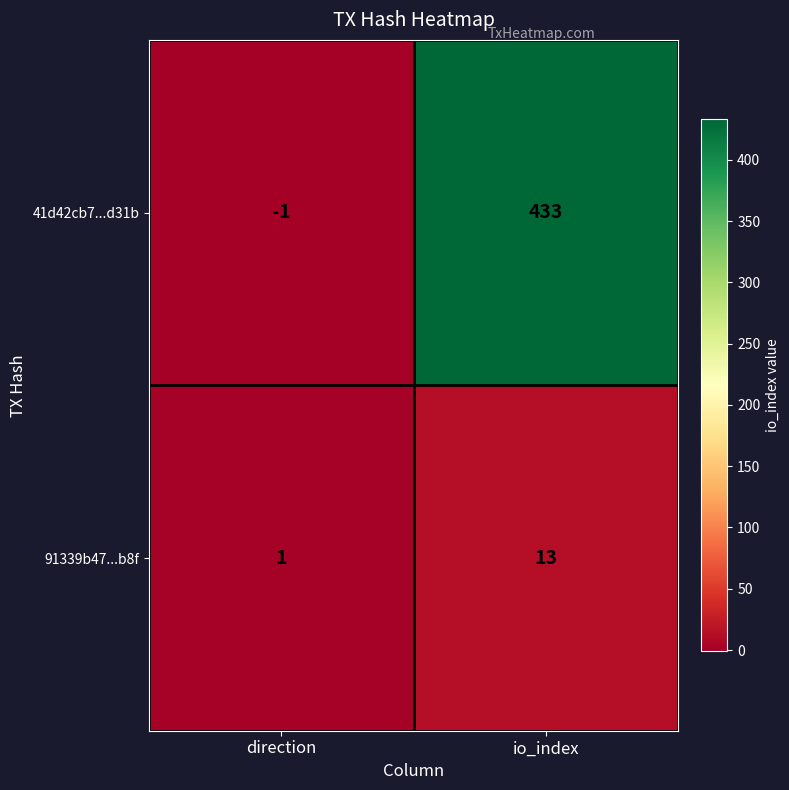

What is the difference between the maximum and minimum values in the 91339b47...b8f series?

12